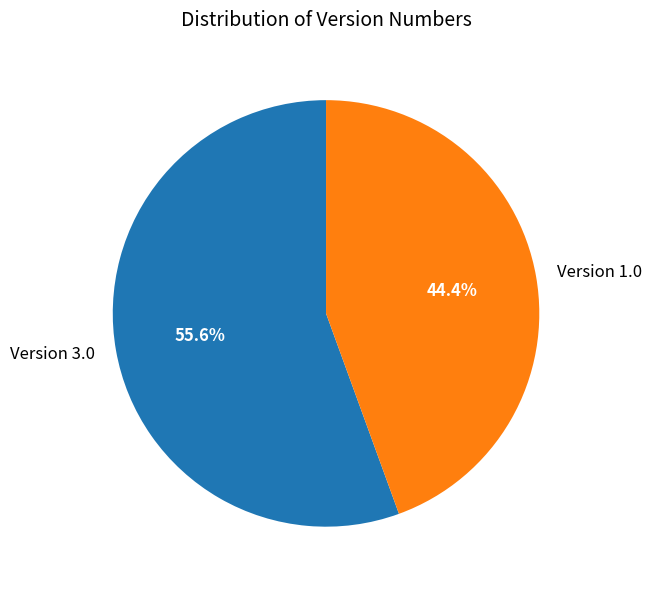

Combined, what portion of the pie is Version 3.0 and Version 1.0?

100.0%